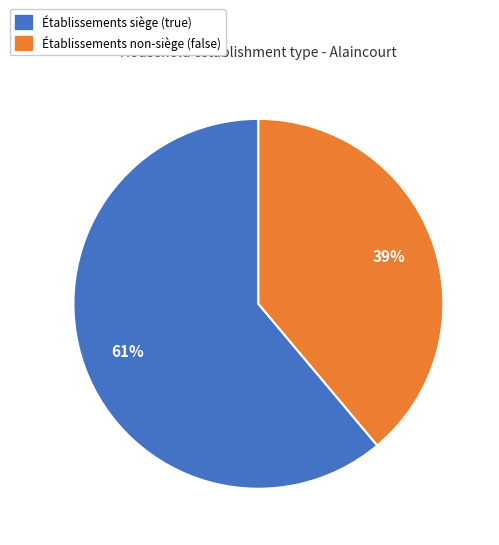

To the nearest percent, what is the average slice percentage?

50%